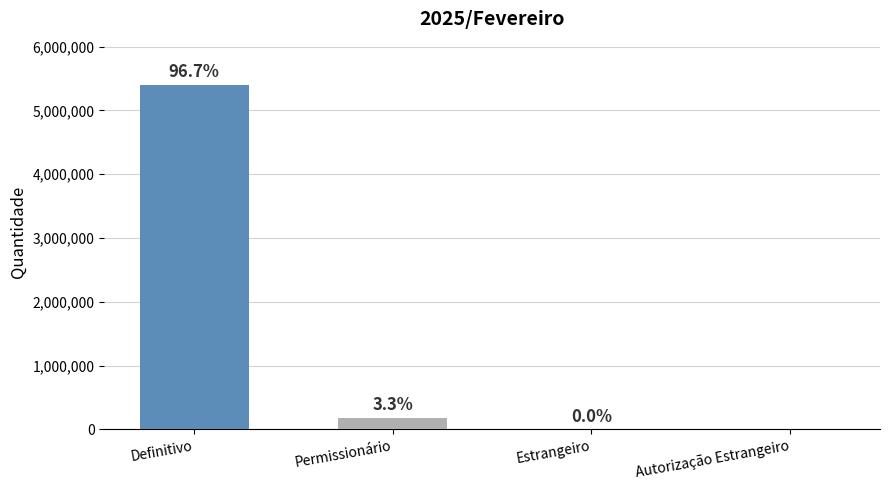

Is it true that the value at Autorização Estrangeiro is 0?

True